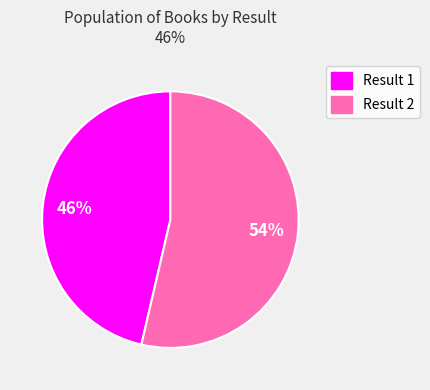

To the nearest percent, what is the average slice percentage?

50%